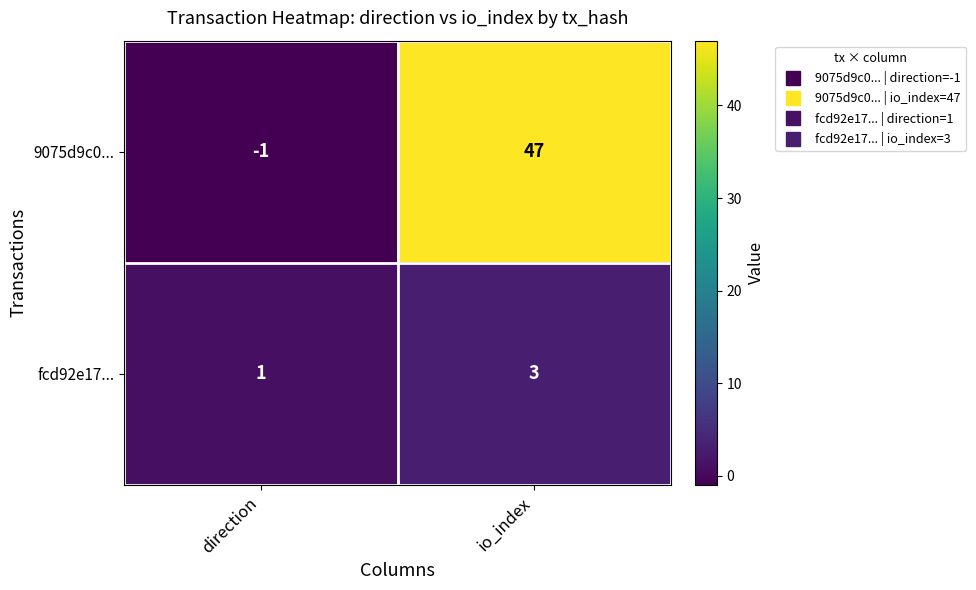

Rank the series by their average value, from lowest to highest.

fcd92e17..., 9075d9c0...